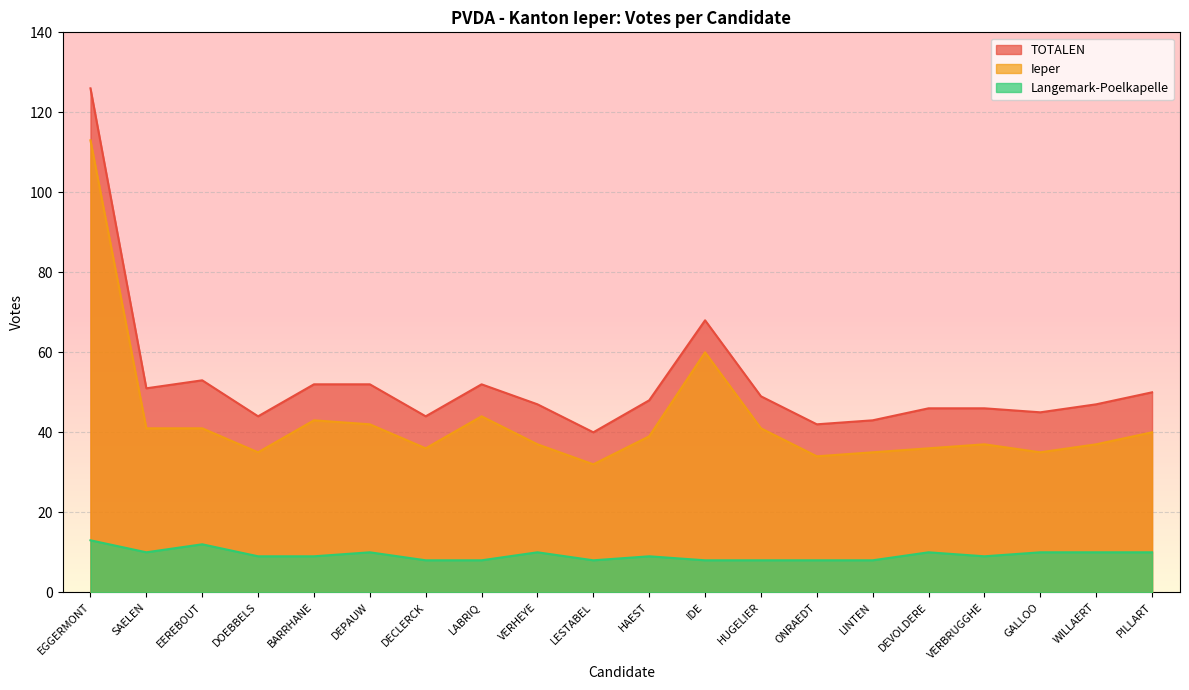

What value does the Ieper series have at LINTEN, to the nearest 5?

35